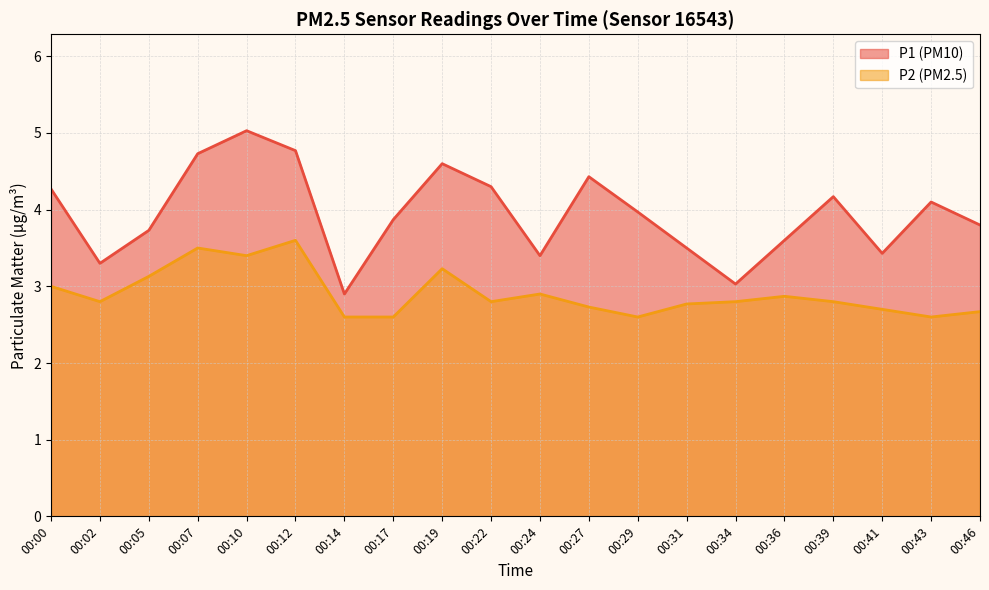

How many lines are shown in the chart?

2